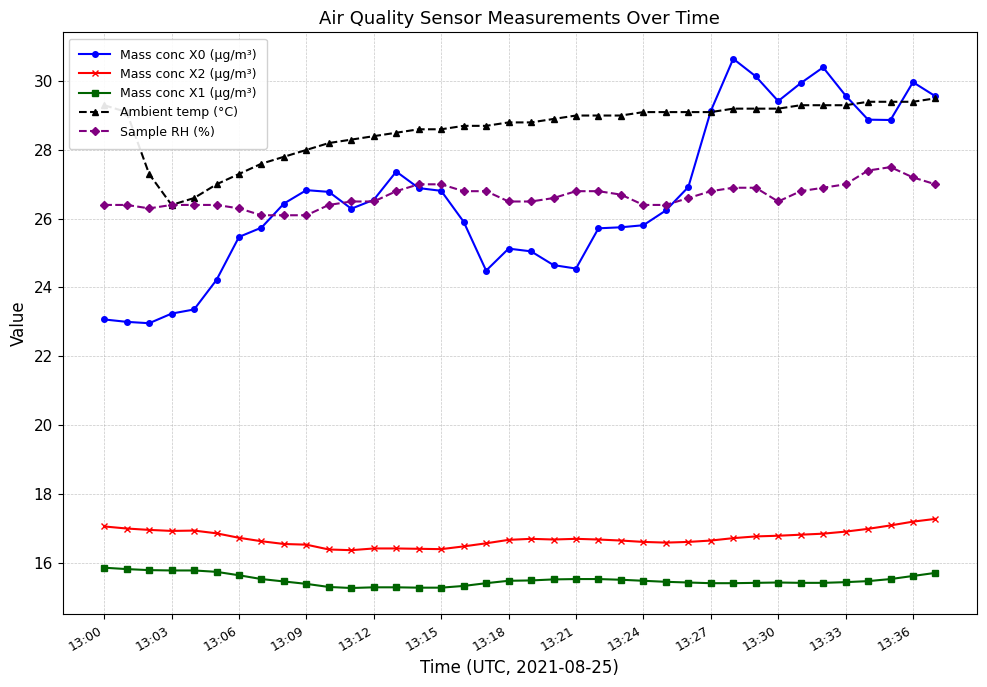

Which series has the widest spread of values?

Mass conc X0 (μg/m³)